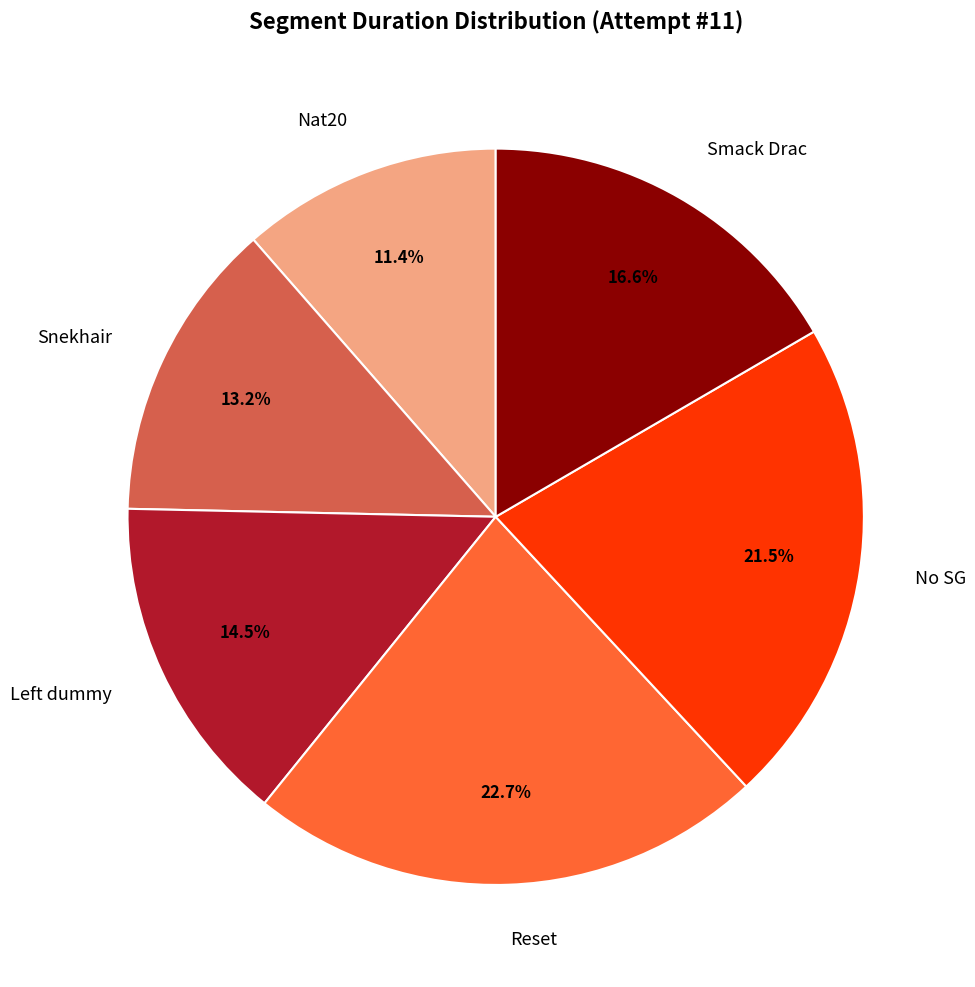

Rank the categories by value from lowest to highest.

Nat20, Snekhair, Left dummy, Smack Drac, No SG, Reset